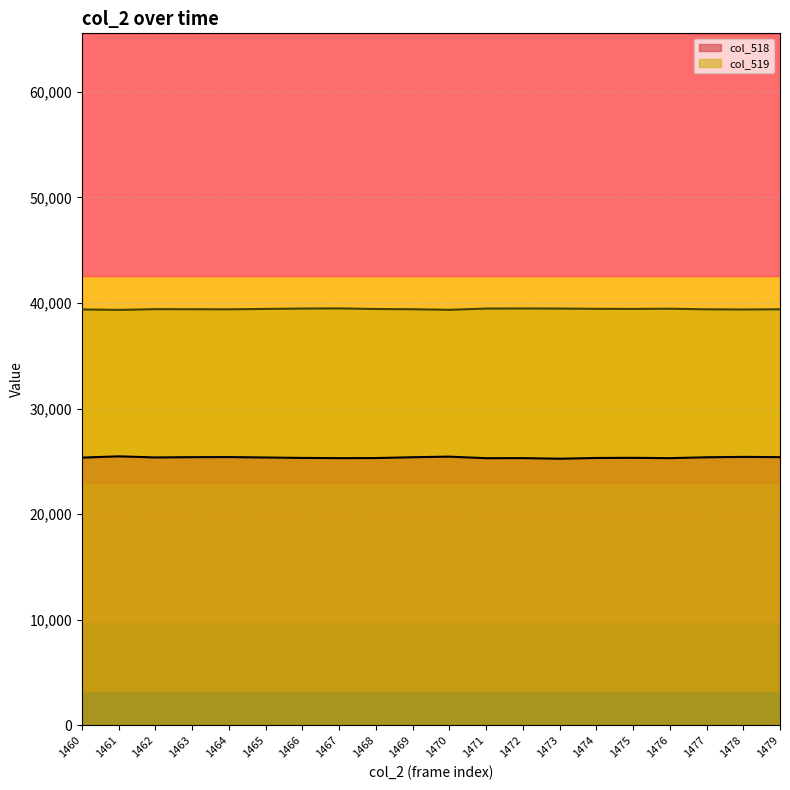

Between 1471 and 1476, which series saw the biggest shift?

col_519